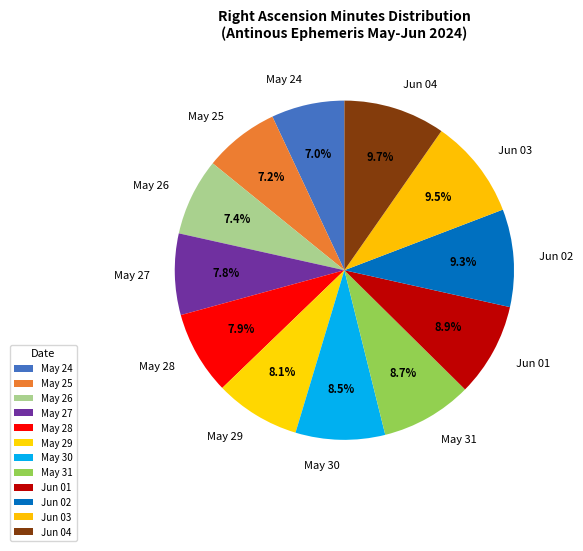

Between Jun 01 and May 27, which is larger?

Jun 01